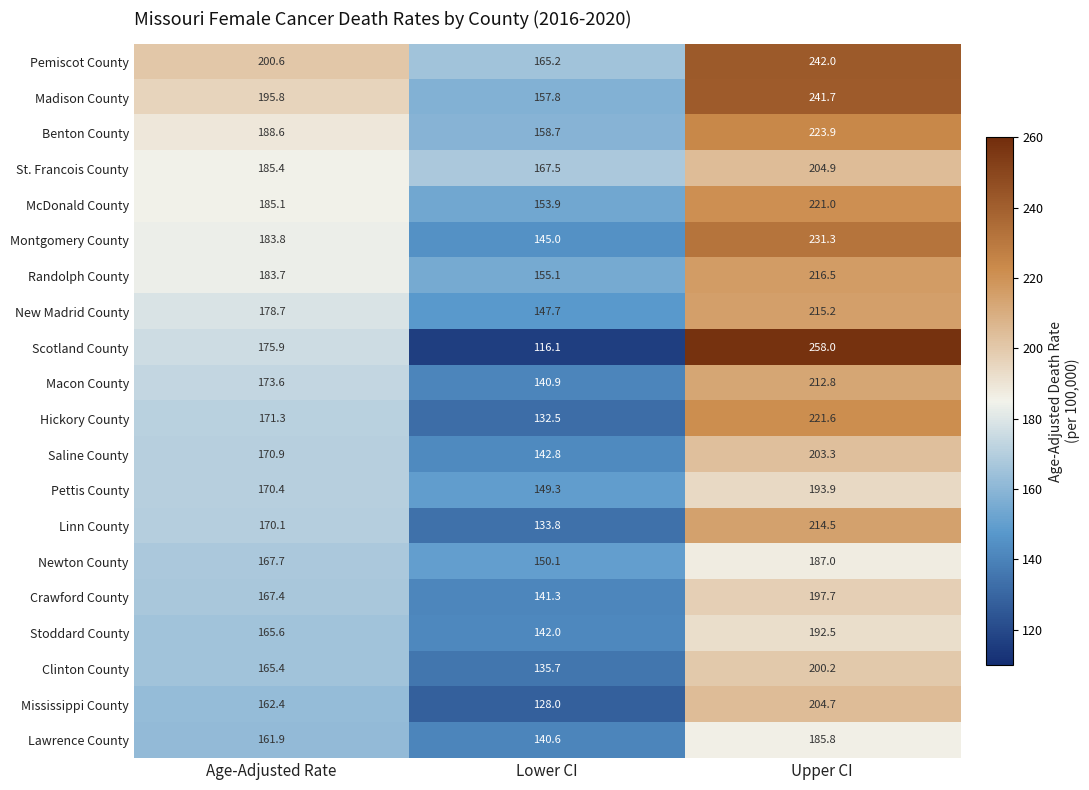

Which series has the largest total across all categories?

Pemiscot County